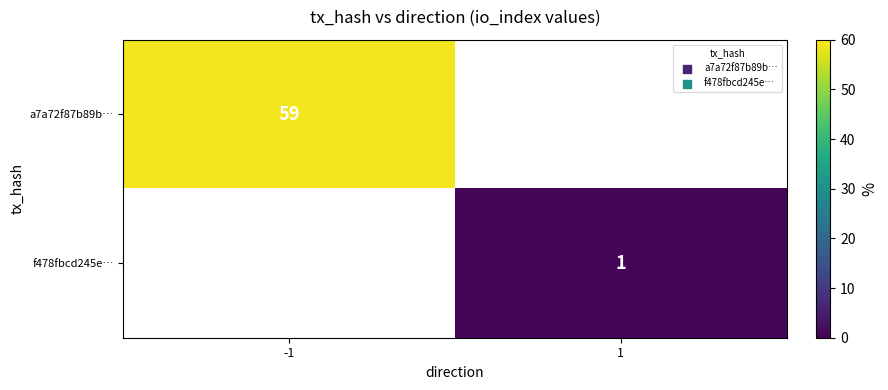

The a7a72f87b89b… series shows 59 at -1. True or false?

True